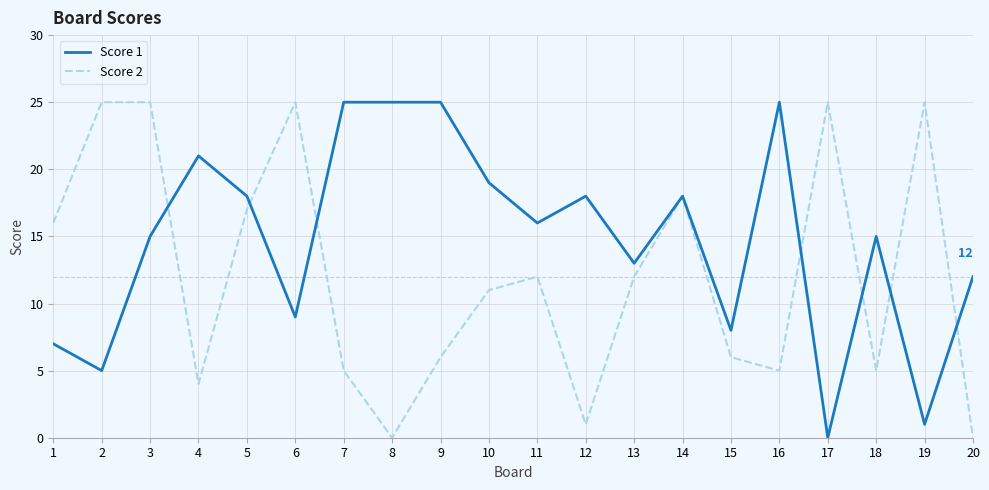

Where do Score 1 and Score 2 first cross each other?

3 and 4